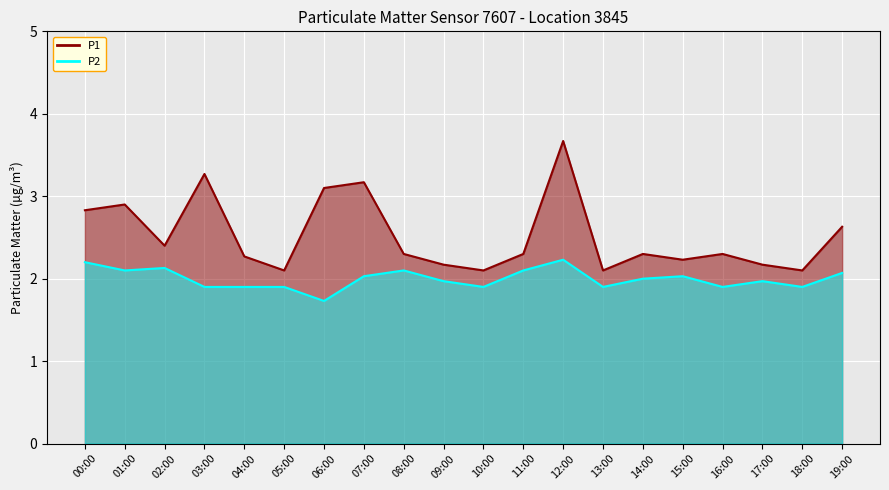

Reading right to left, transcribe all the data shown in this chart.

P1: 2.6	2.1	2.2	2.3	2.2	2.3	2.1	3.7	2.3	2.1	2.2	2.3	3.2	3.1	2.1	2.3	3.3	2.4	2.9	2.8
P2: 2.1	1.9	2.0	1.9	2.0	2.0	1.9	2.2	2.1	1.9	2.0	2.1	2.0	1.7	1.9	1.9	1.9	2.1	2.1	2.2